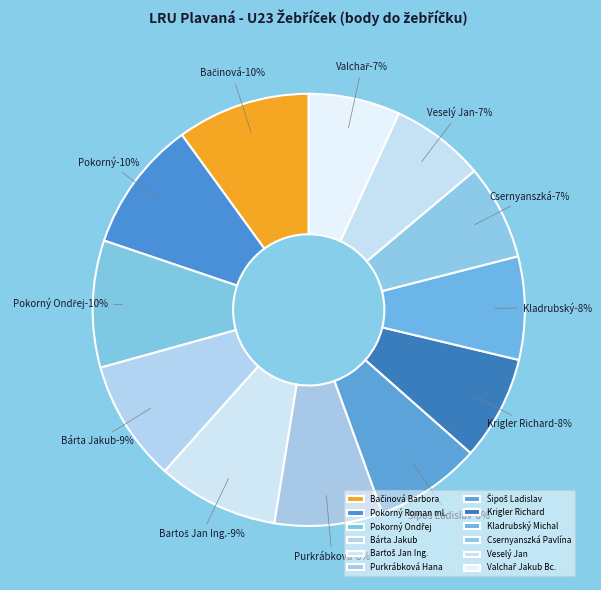

Which category has the biggest portion of the pie?

Bačinová Barbora